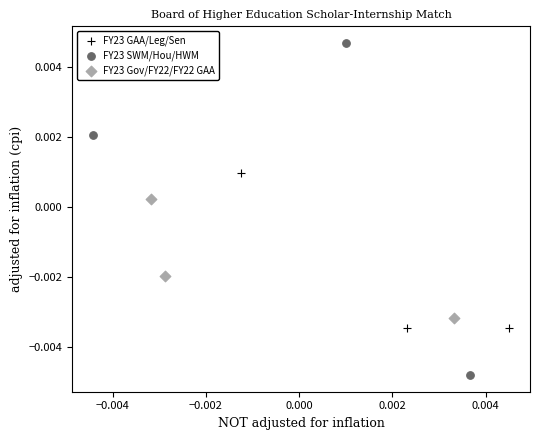

What are all the series names shown in the legend?

FY23 GAA/Leg/Sen, FY23 SWM/Hou/HWM, FY23 Gov/FY22/FY22 GAA